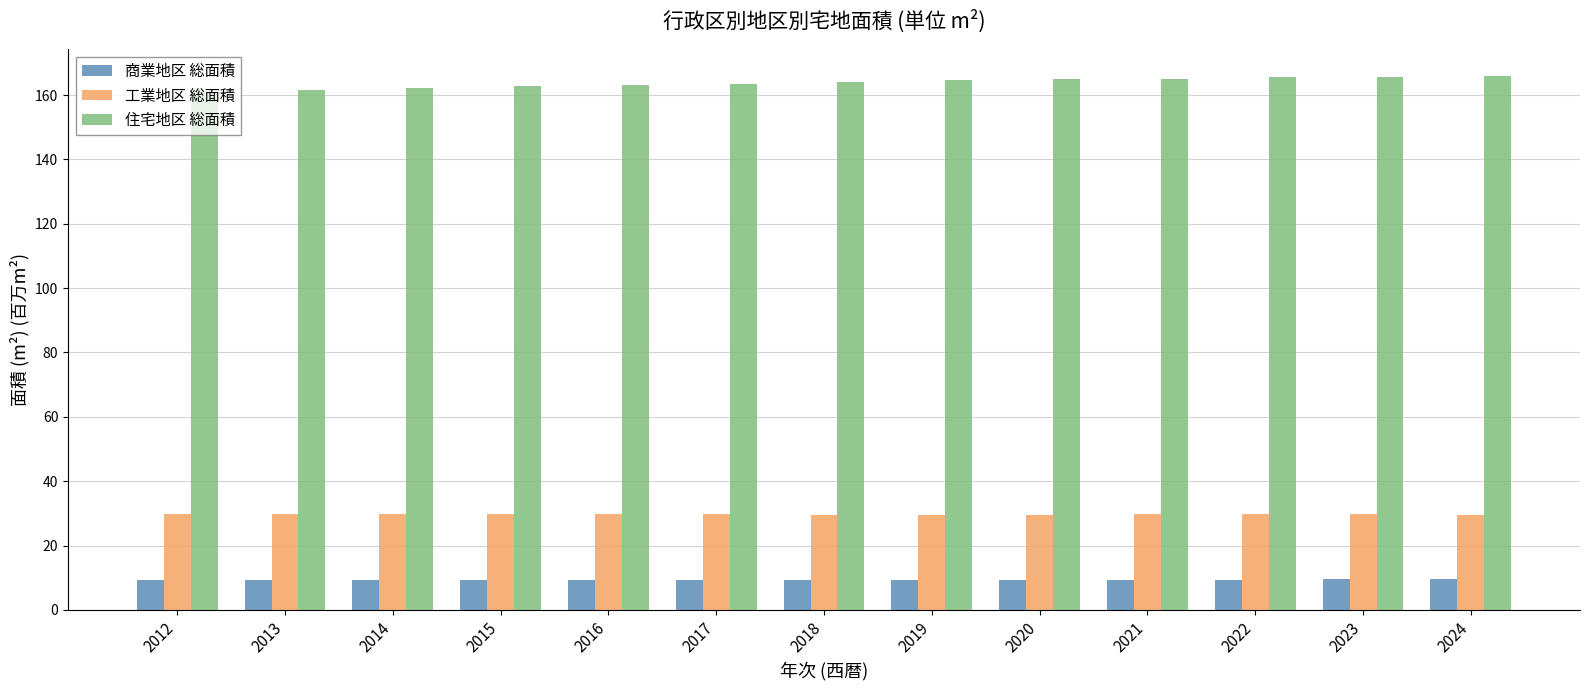

Which series has the widest spread of values?

住宅地区 総面積